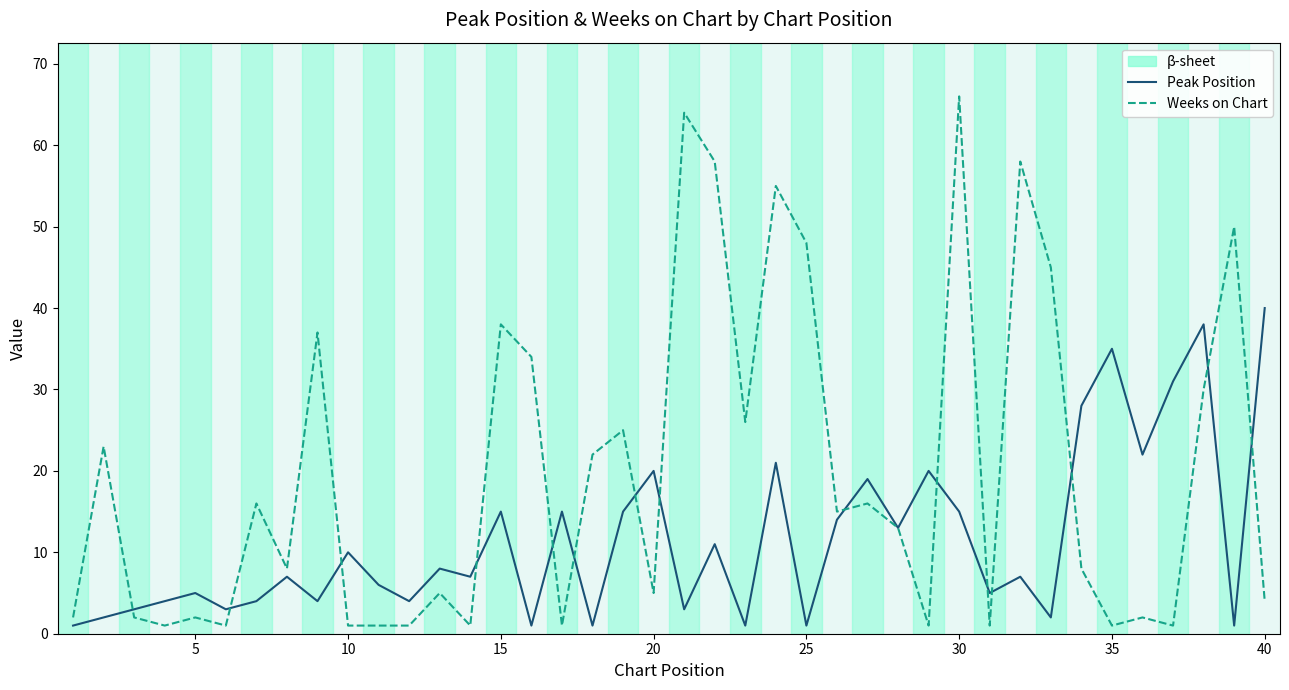

List the series in order of their overall mean, lowest first.

Peak Position, Weeks on Chart